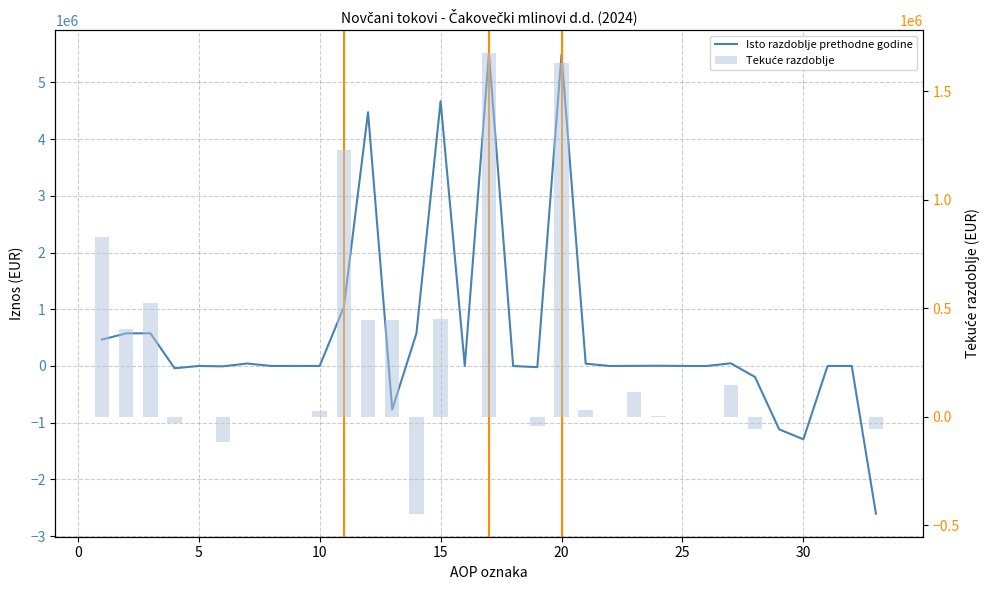

How many values in Tekuće razdoblje are above zero?

15